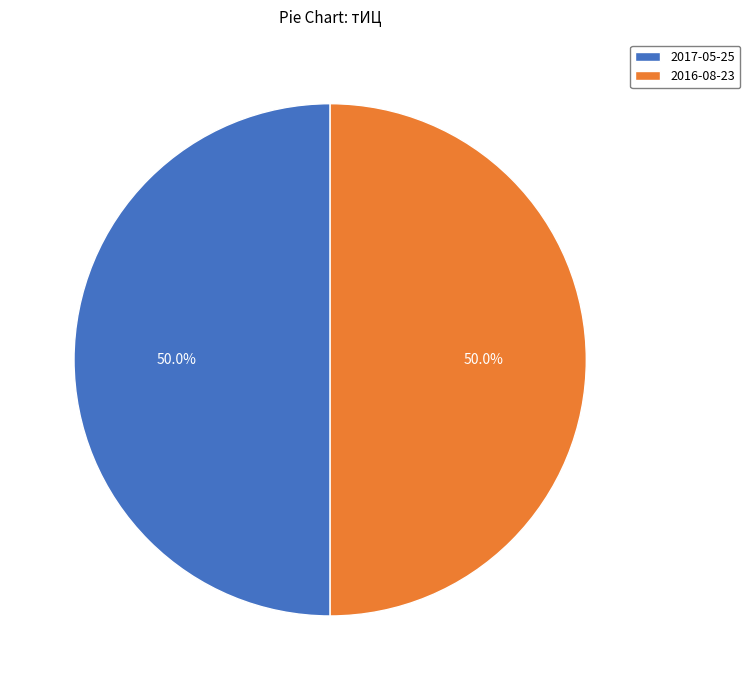

How many segments does this pie chart have?

2